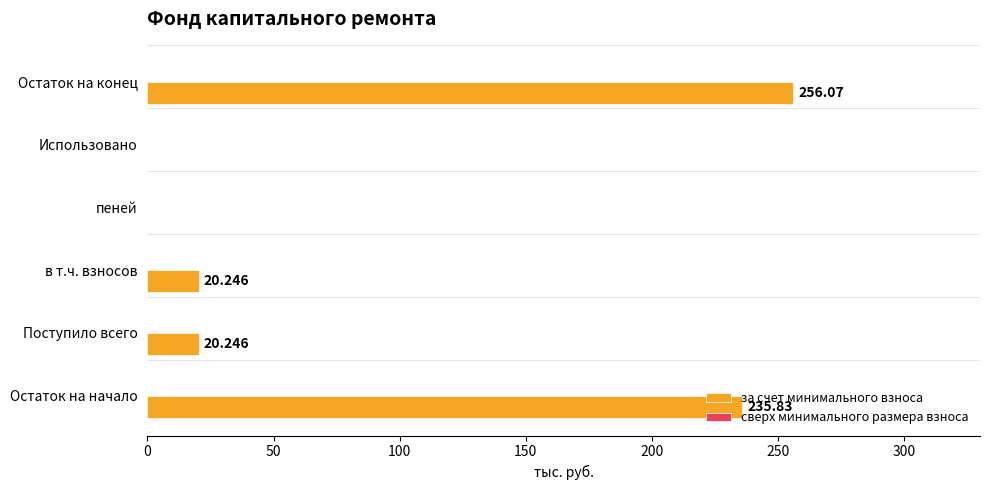

Which category has the highest value across all series?

Остаток на конец